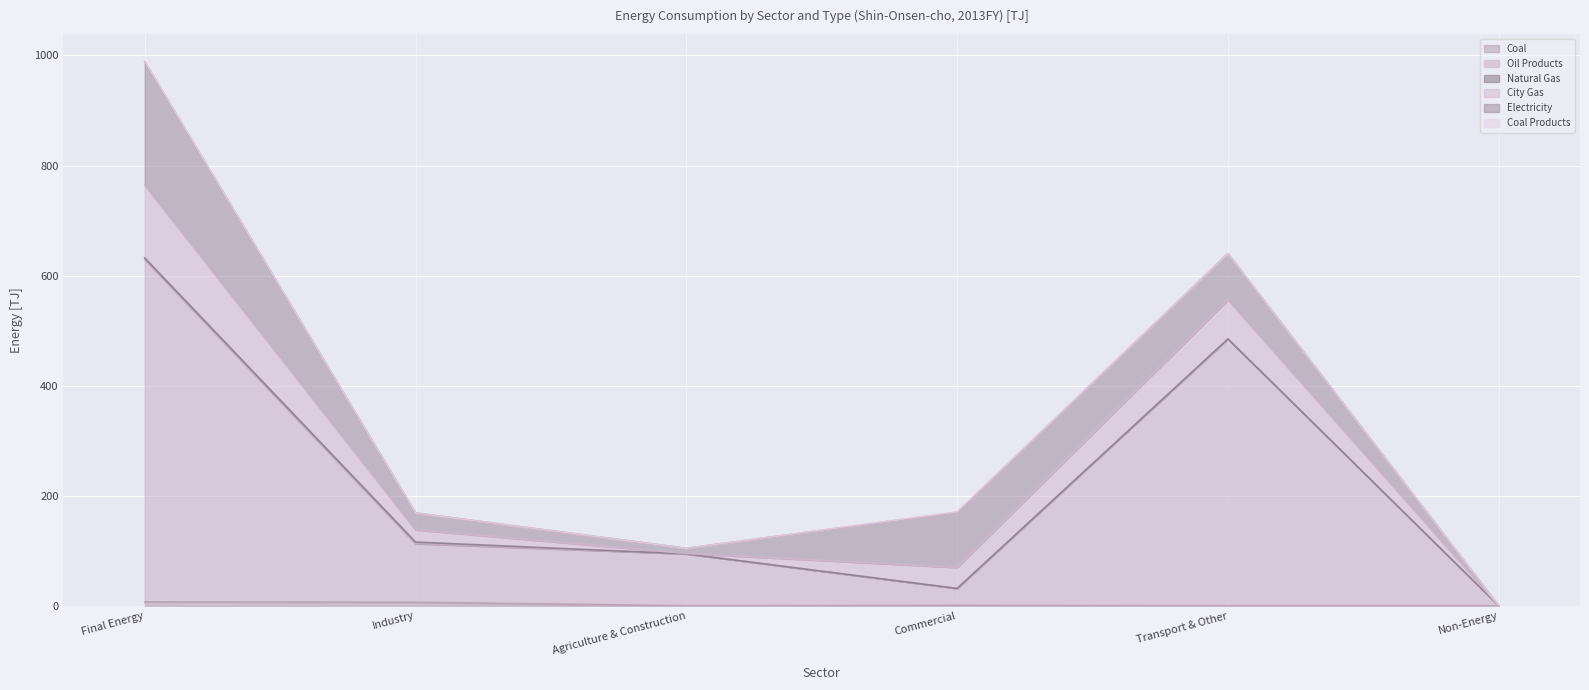

What are all the series names shown in the legend?

Coal, Oil Products, Natural Gas, City Gas, Electricity, Coal Products